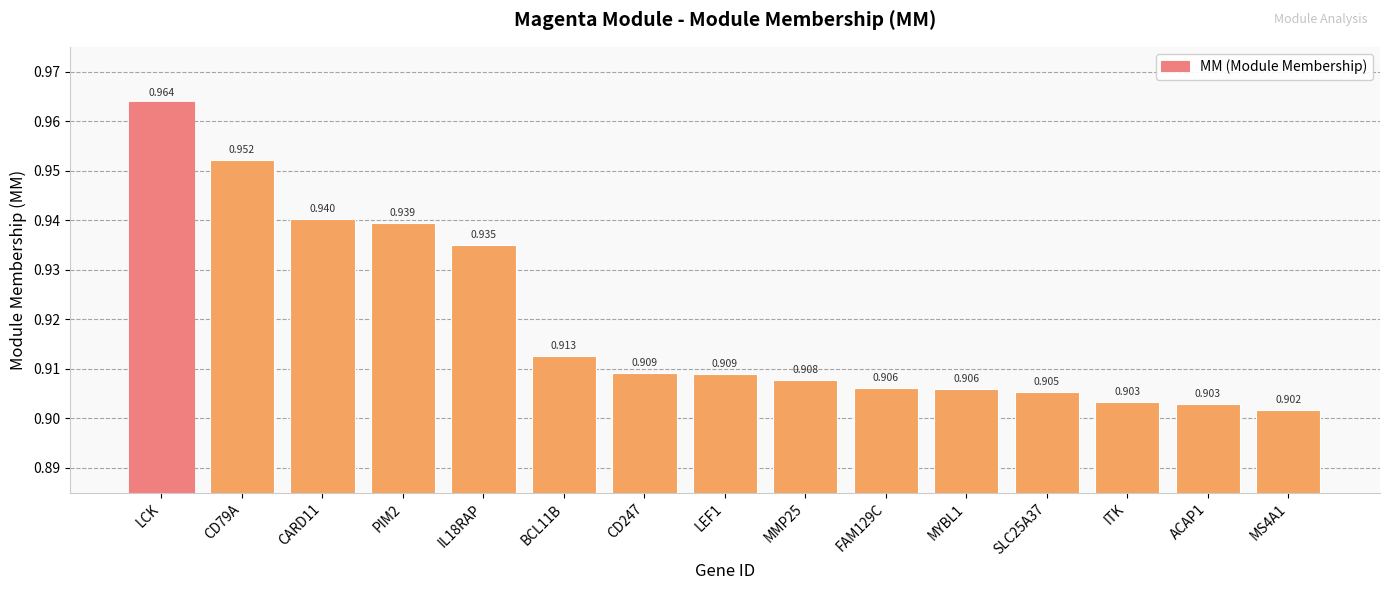

True or false: the data shows 0.9 at FAM129C.

True